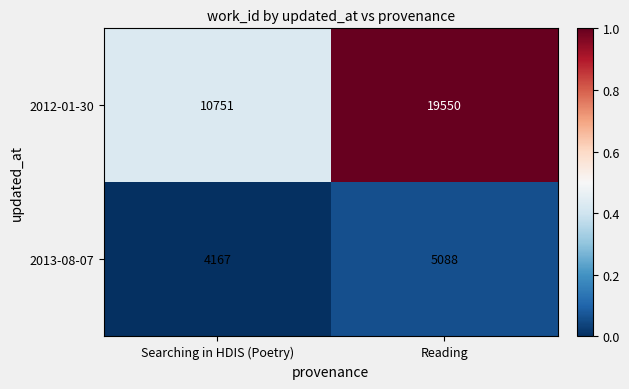

Reading left to right, transcribe all the data shown in this chart.

2012-01-30: 10751	19550
2013-08-07: 4167	5088